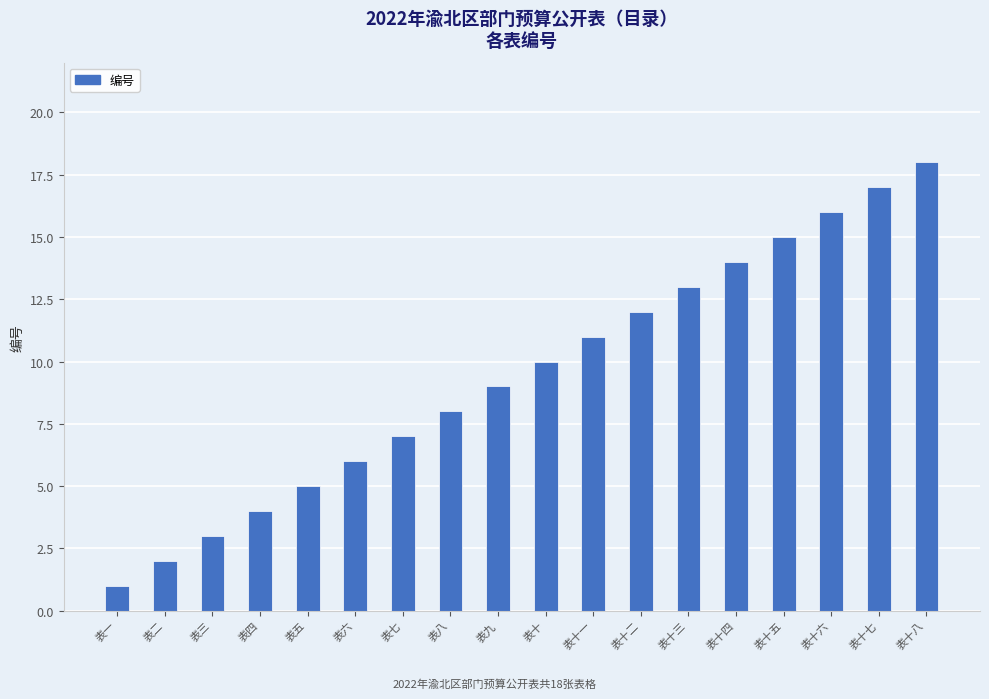

Reading right to left, transcribe all the data shown in this chart.

表十八=18	表十七=17	表十六=16	表十五=15	表十四=14	表十三=13	表十二=12	表十一=11	表十=10	表九=9	表八=8	表七=7	表六=6	表五=5	表四=4	表三=3	表二=2	表一=1